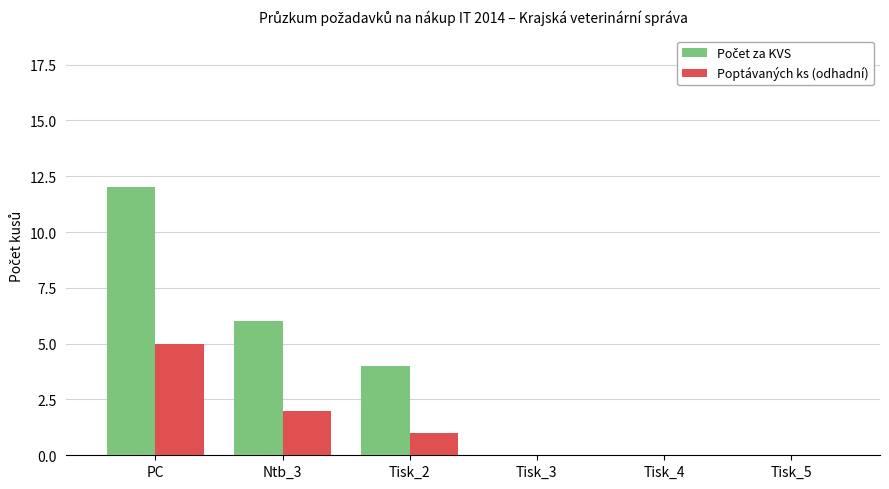

At which category is the sum across all series the highest?

PC